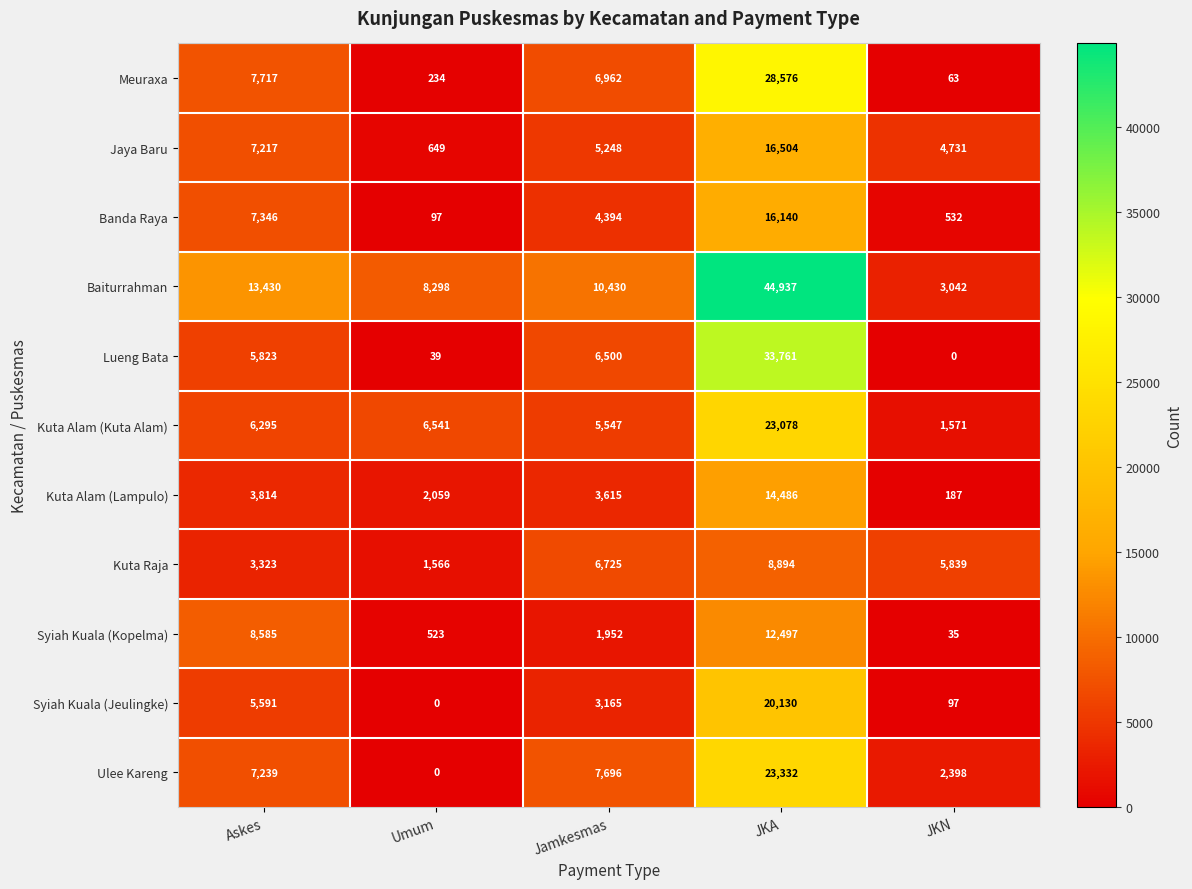

What value does the Jaya Baru series have at JKA, to the nearest 10?

16500